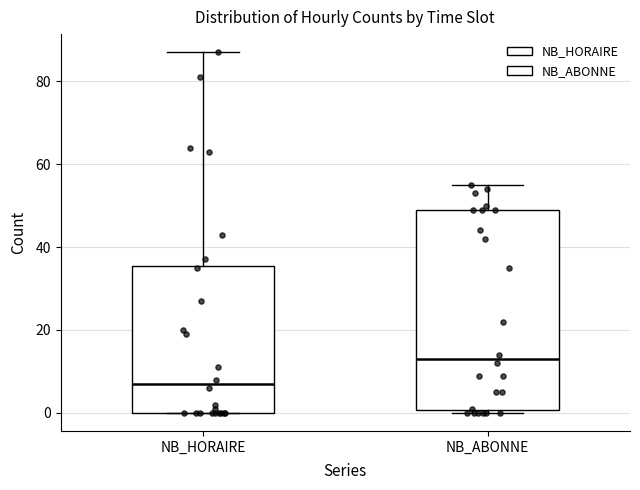

Comparing the boxes themselves (not the whiskers), which one is the tallest?

NB_ABONNE